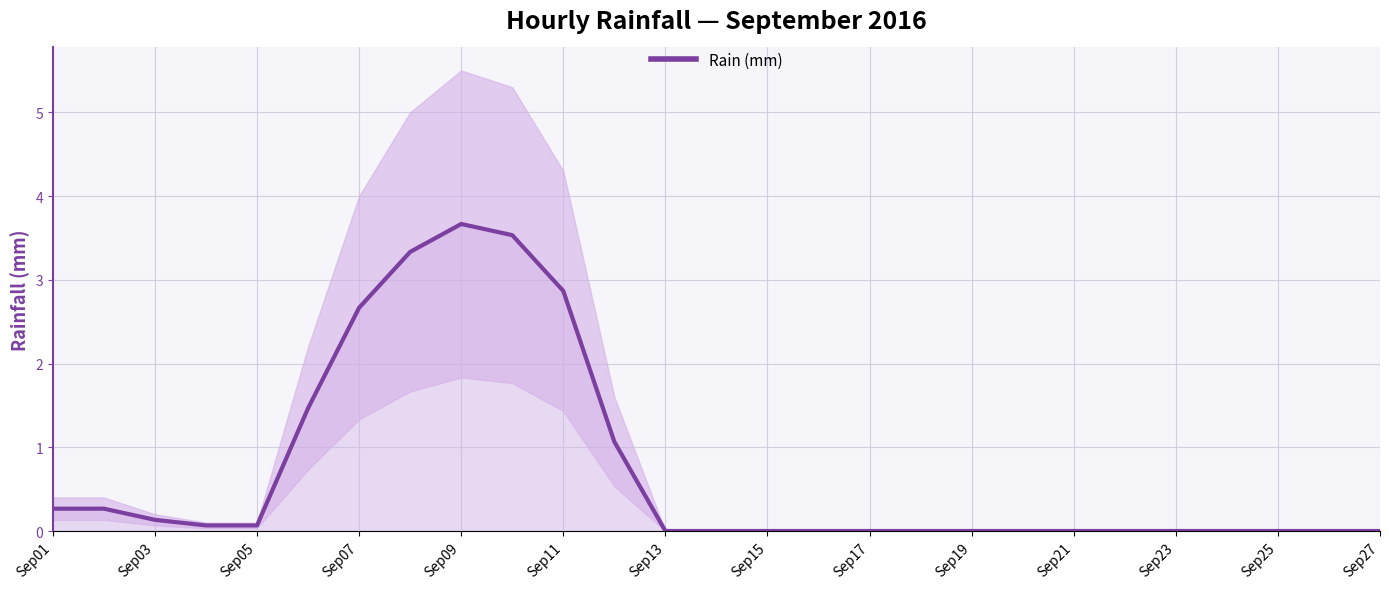

What is the difference between the second highest and minimum values?

3.5